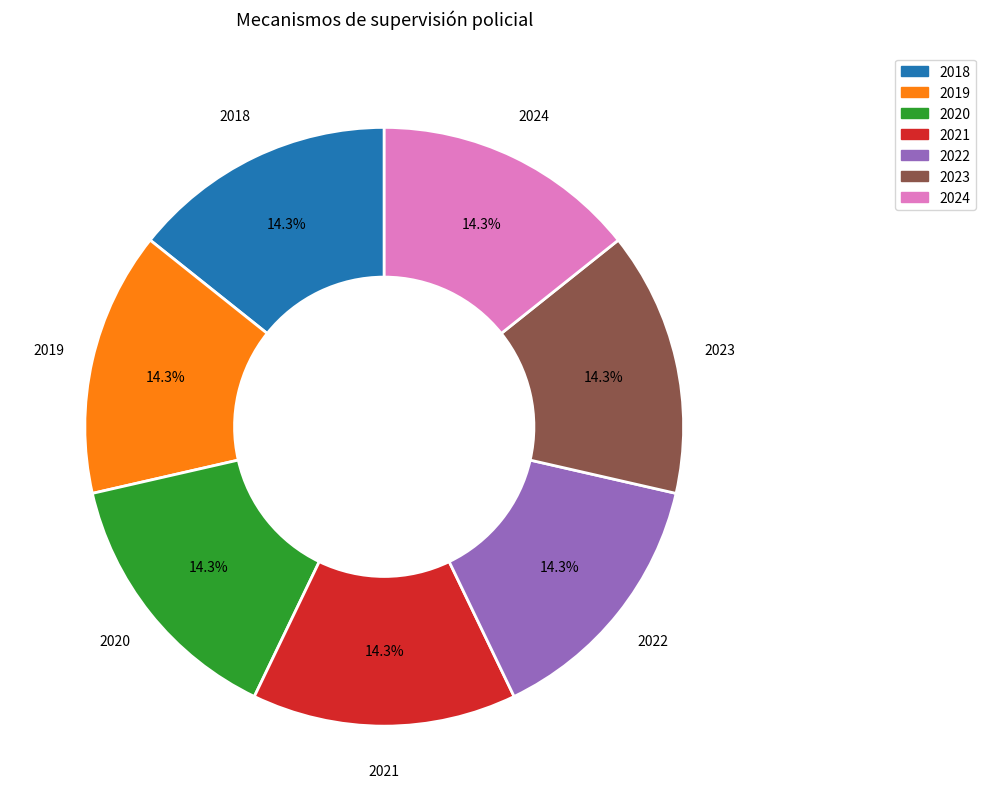

Combined, what portion of the pie is 2023 and 2019?

28.6%